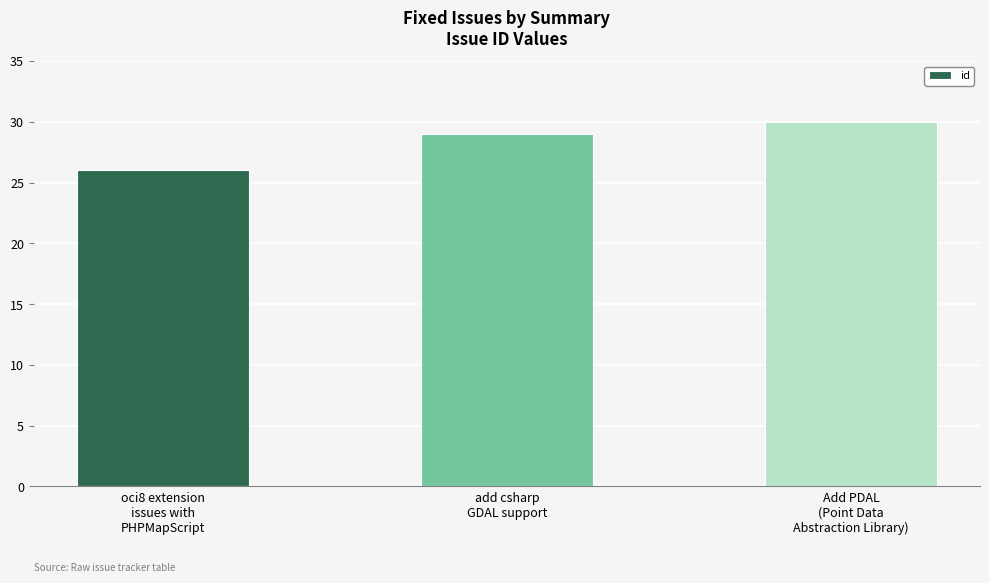

What is the smallest value displayed?

26